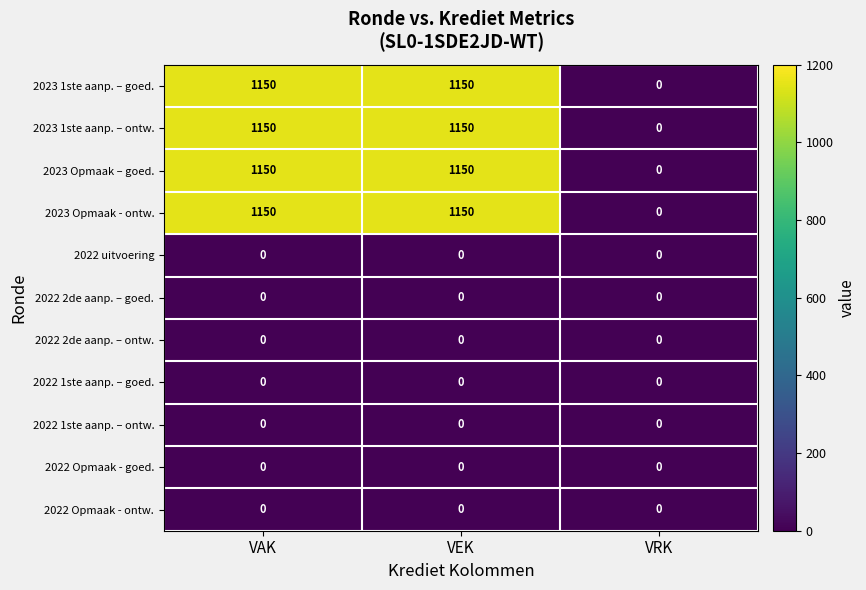

What is the difference between the highest and lowest values at VAK?

1150